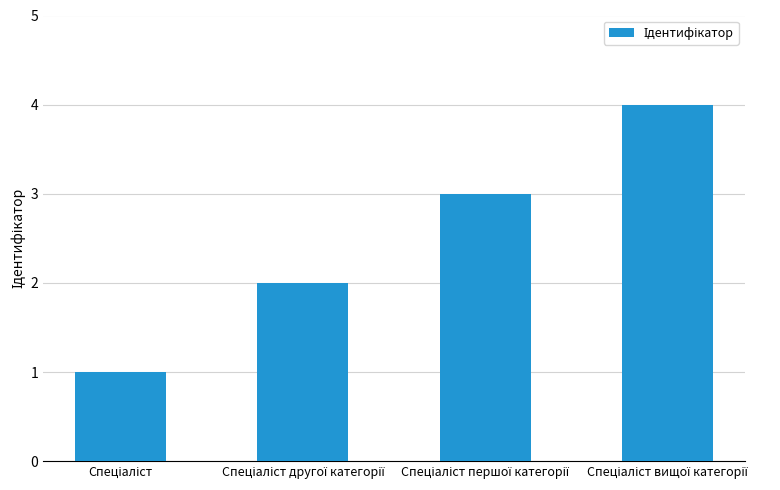

What is the difference between the maximum and minimum values?

3